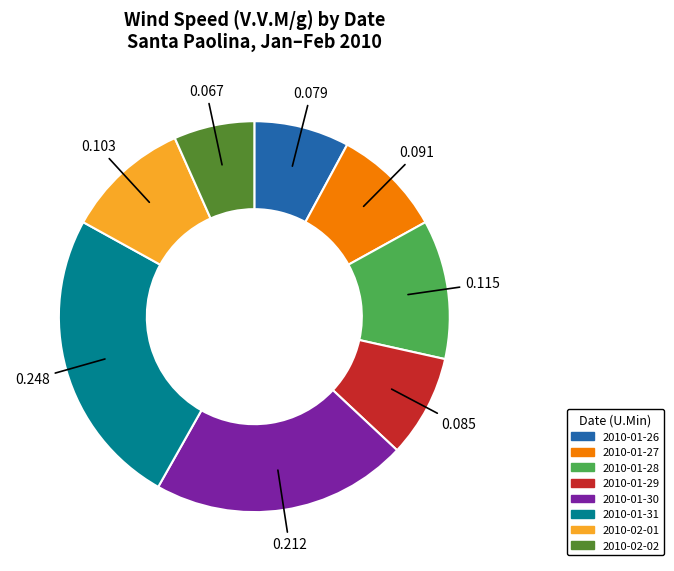

Is the sum of 2010-01-31 and 2010-01-29 greater than half?

No